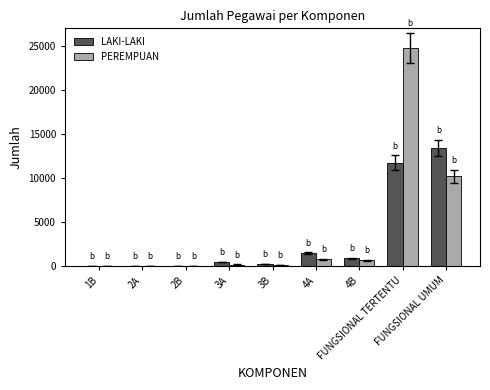

Count the number of categories in the chart.

9